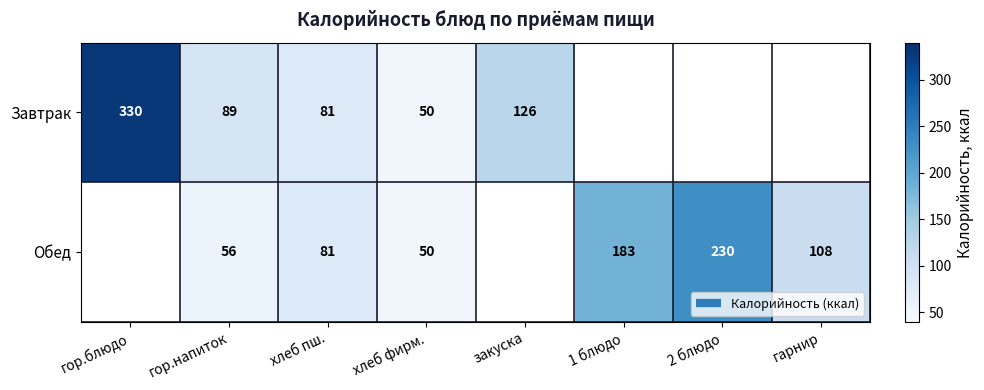

True or false: Завтрак has a value of 82.7 at хлеб фирм..

False